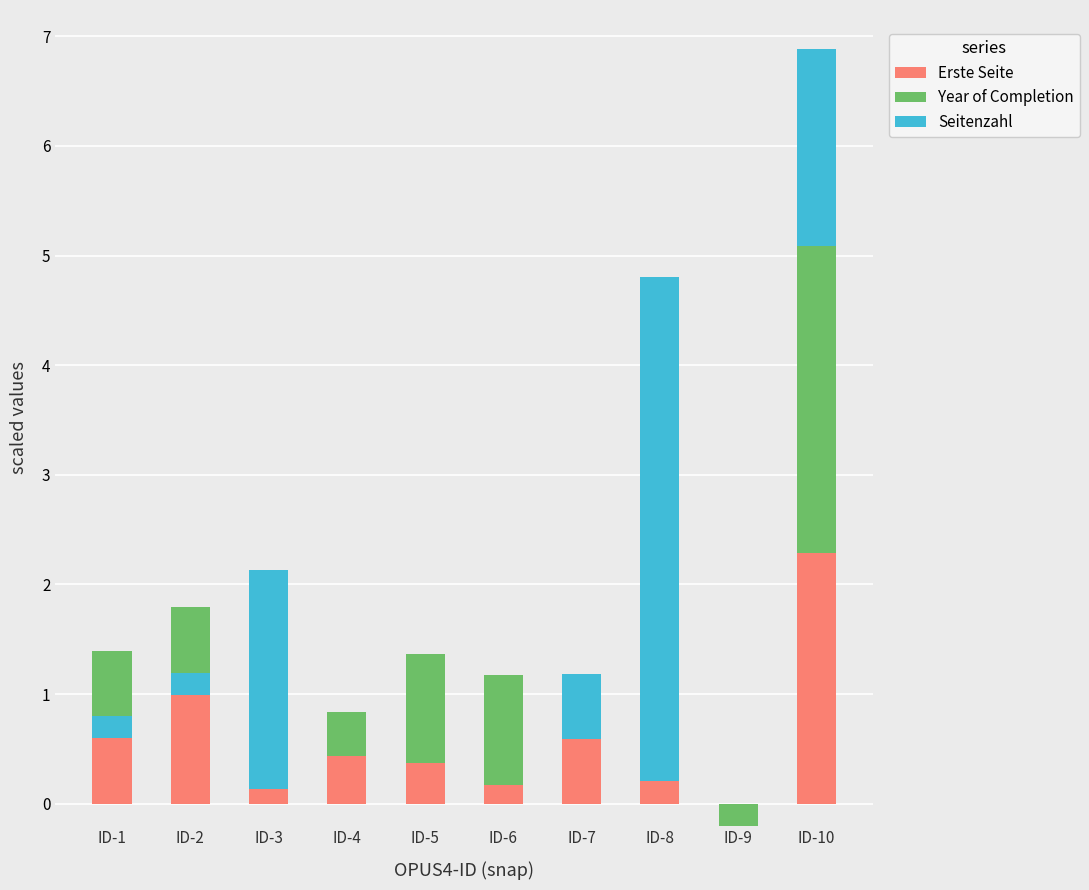

The Seitenzahl series shows 0.0 at ID-5. True or false?

True